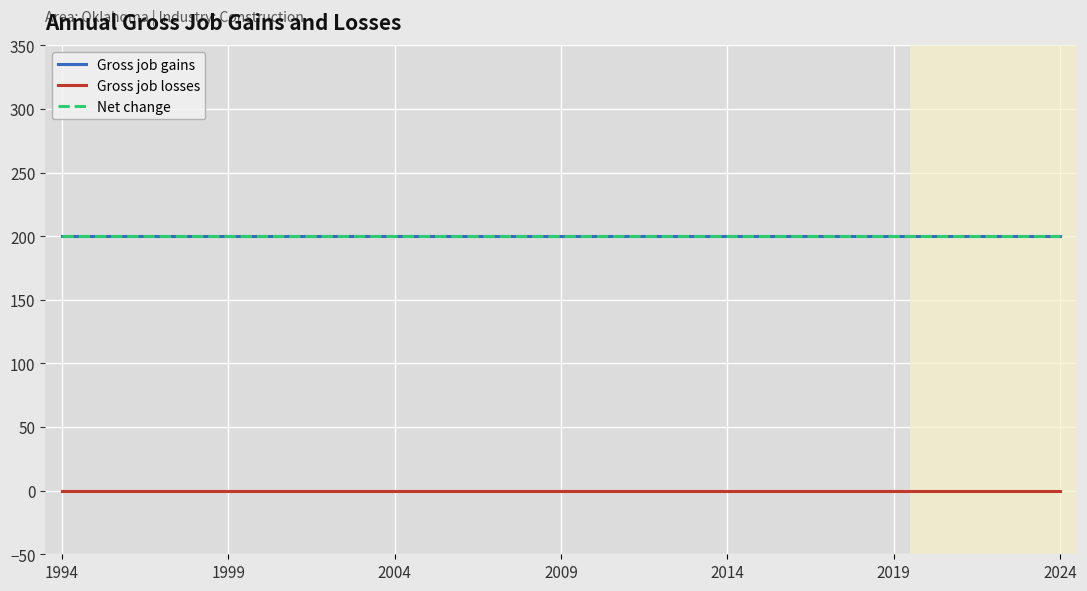

At which category does the chart reach its minimum across all series?

1994